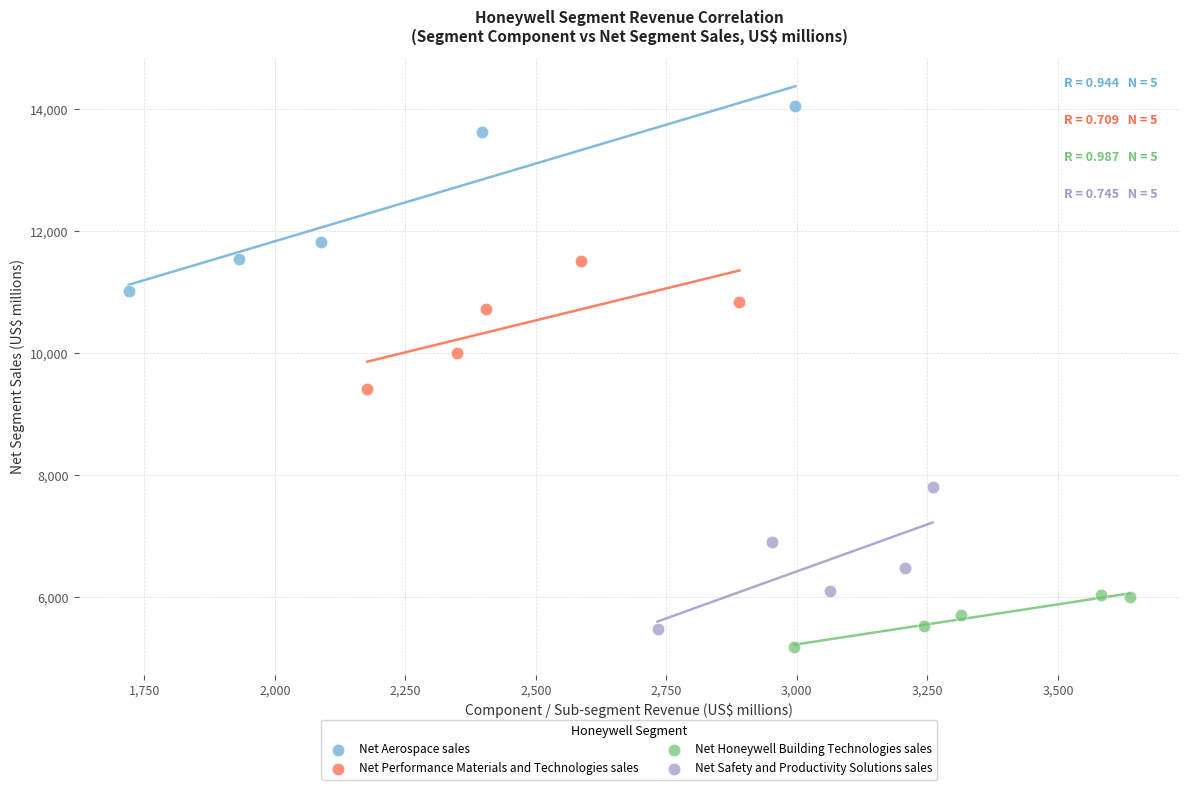

Which series reaches the maximum Y coordinate?

Net Aerospace sales